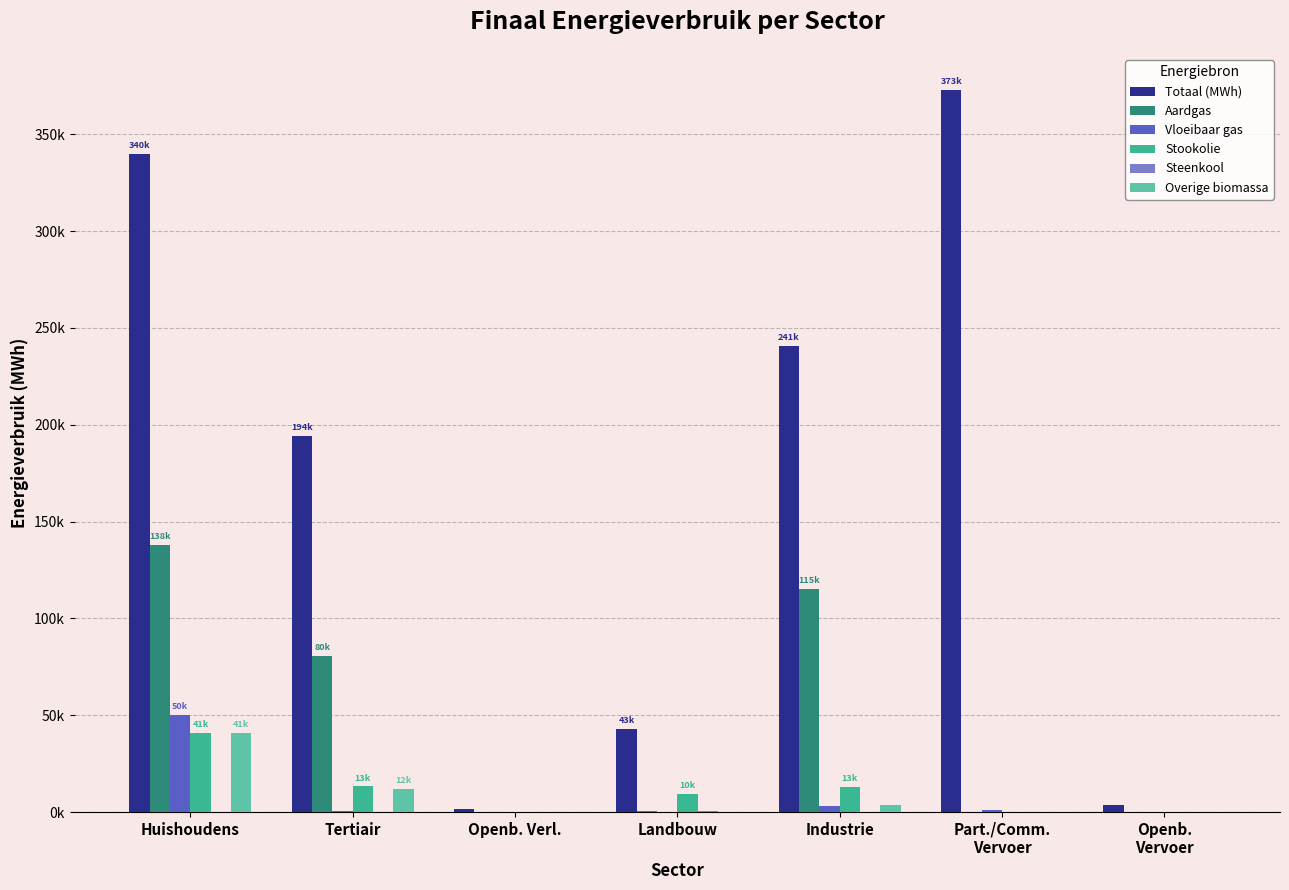

What is the total value across all series at Tertiair?

300381.7